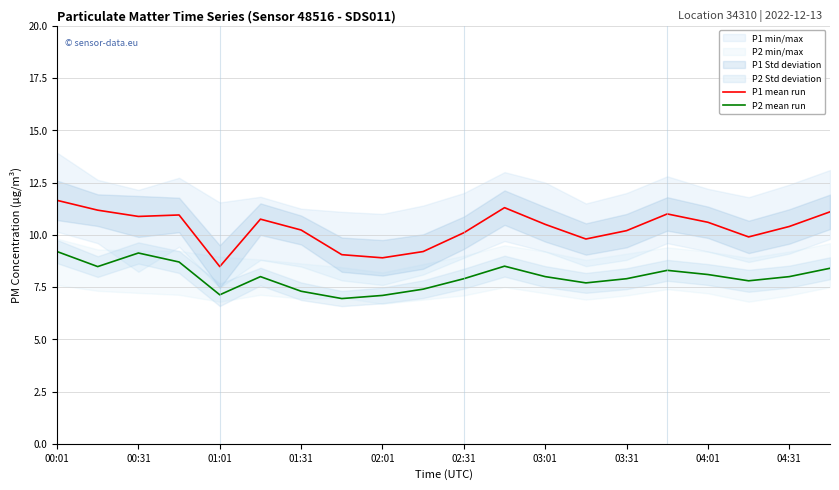

Does the chart display data point markers on the line(s)?

No